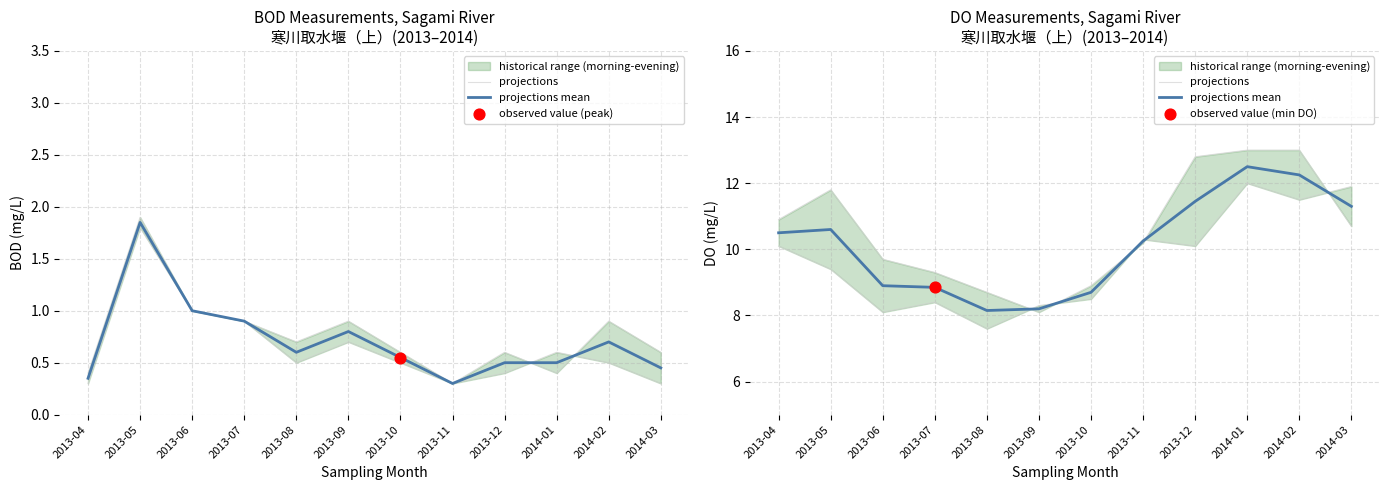

At which category is the sum across all series the highest?

2014-01